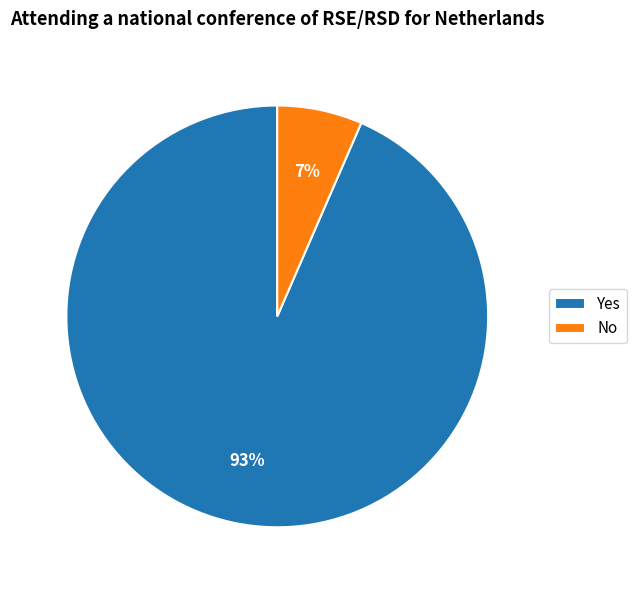

How many segments does this pie chart have?

2